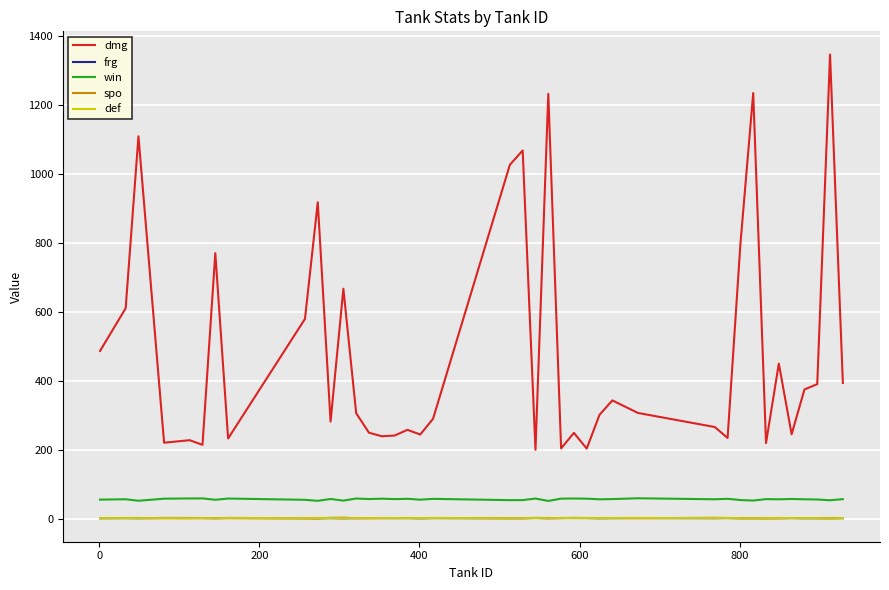

Which series has the largest total across all categories?

dmg